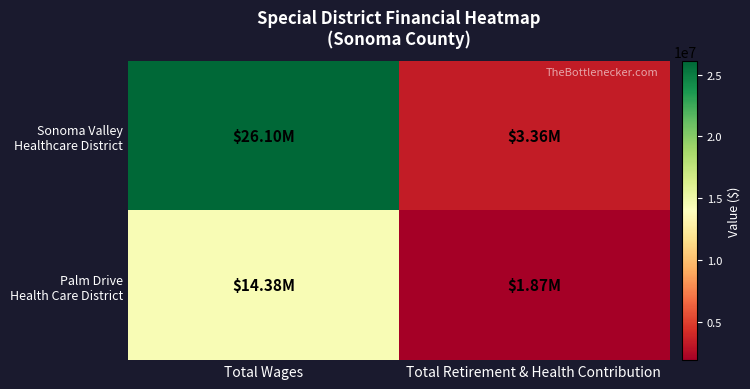

At Total Retirement & Health Contribution, list the series in order from smallest to largest.

Palm Drive Health Care District, Sonoma Valley Healthcare District